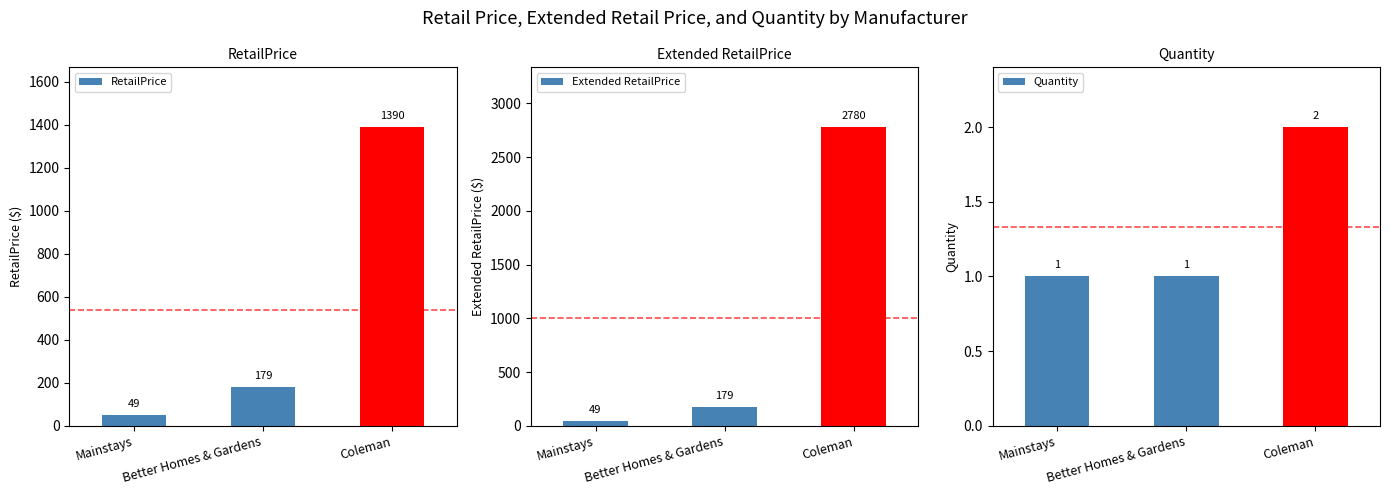

What is the difference between the maximum and second lowest values in the RetailPrice series?

1211